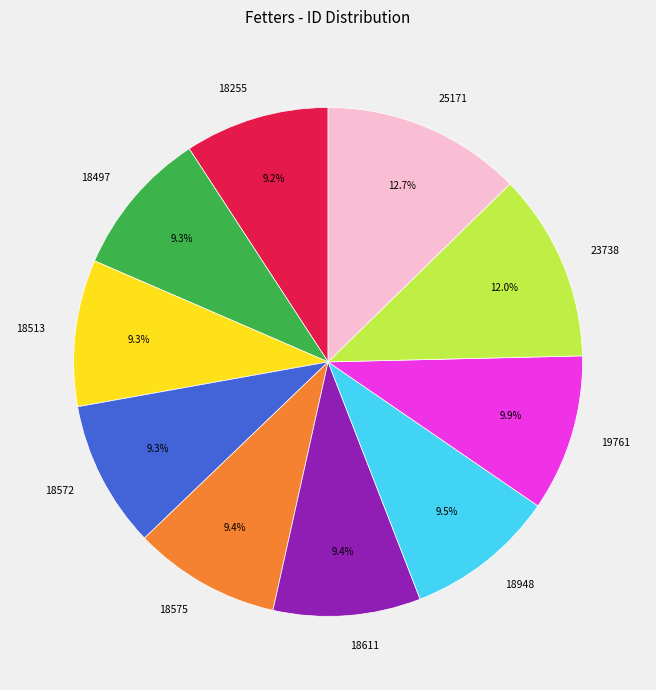

Which has a higher value, 18572 or 23738?

23738